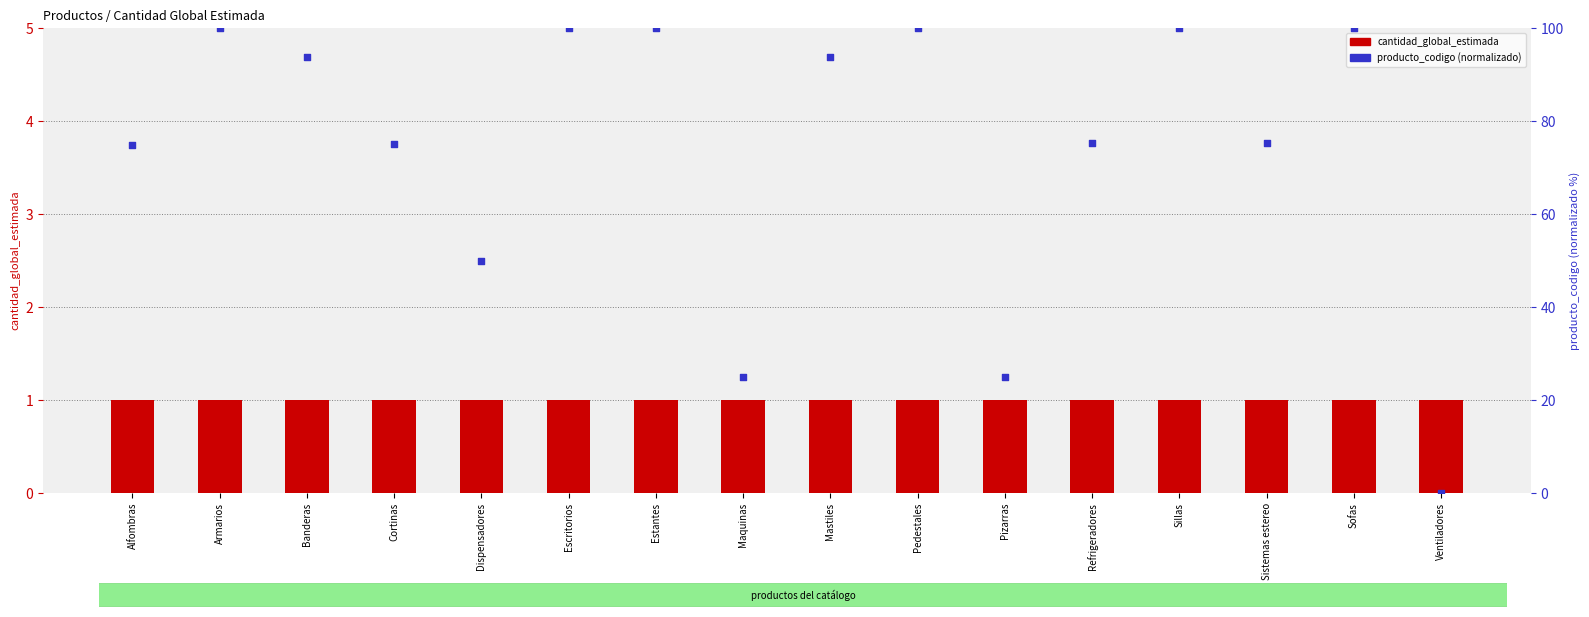

Which series has the largest total across all categories?

producto_codigo (normalizado)